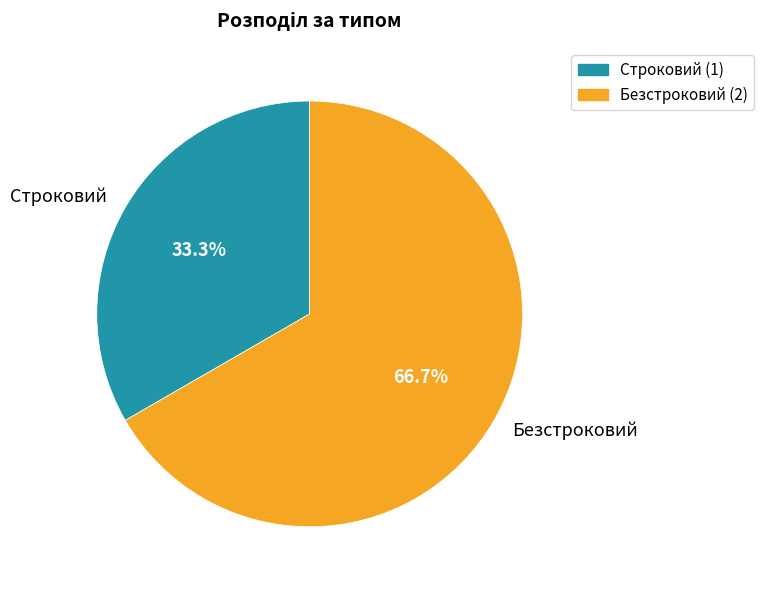

Which category has the smallest portion of the pie?

Строковий